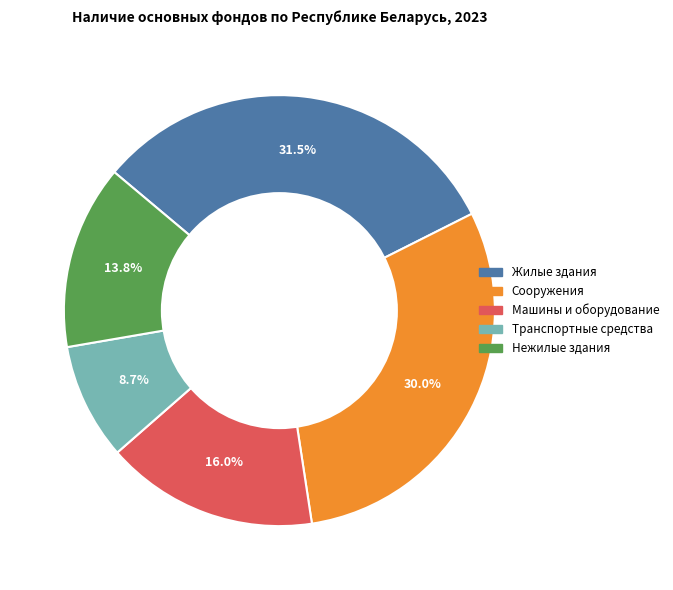

To the nearest percent, what portion does Нежилые здания represent?

14%